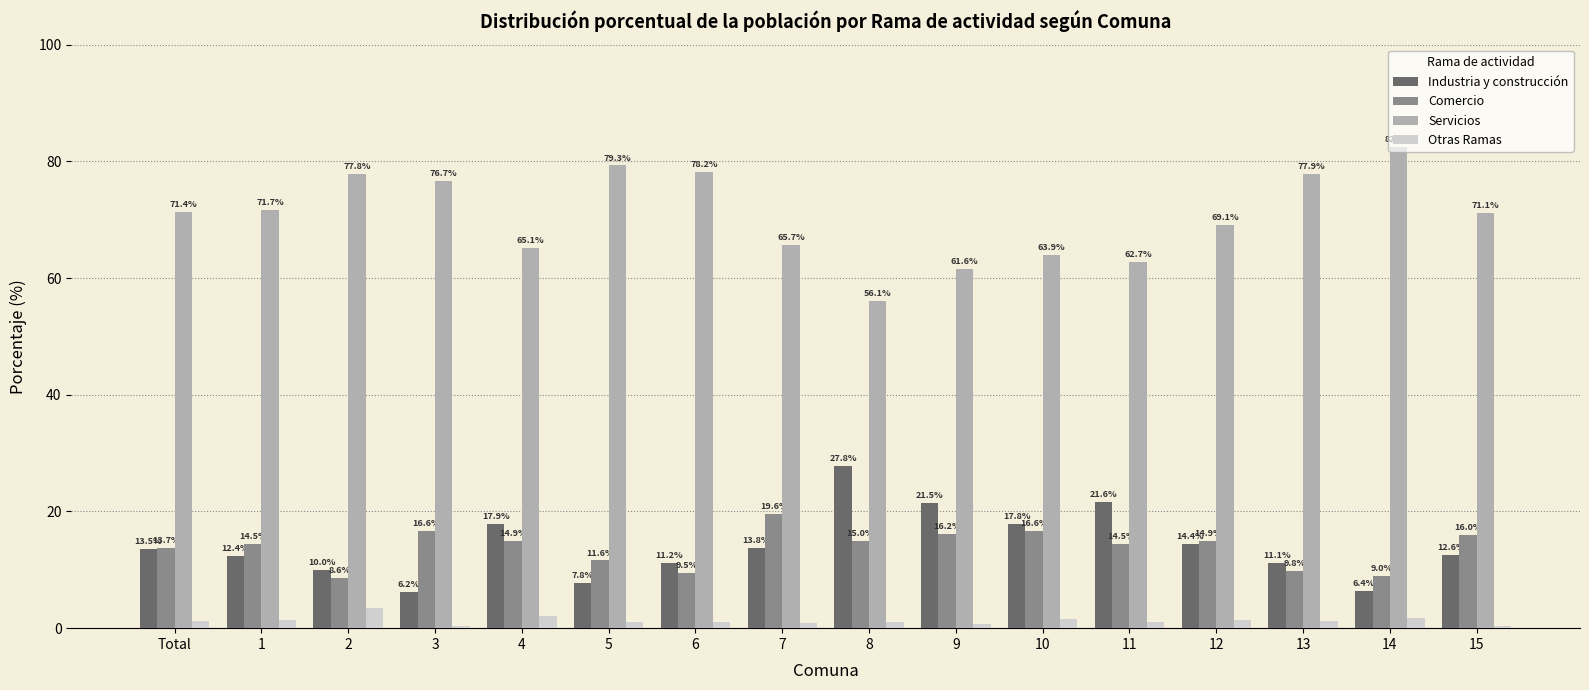

Count the number of categories in the chart.

16